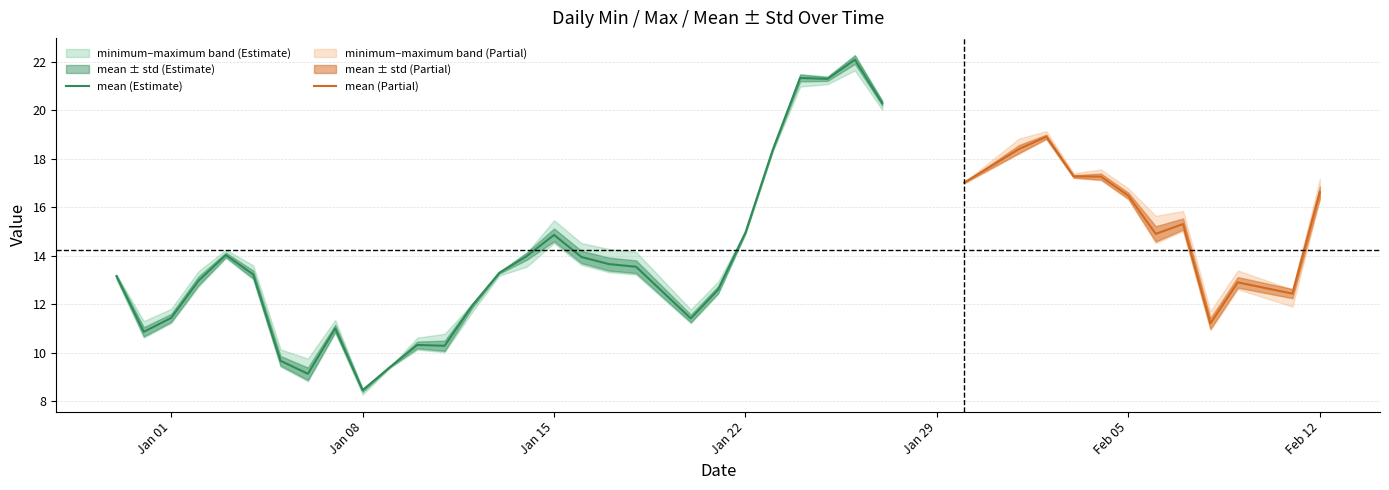

At 6, list the series in order from smallest to largest.

std, minimum, mean, maximum